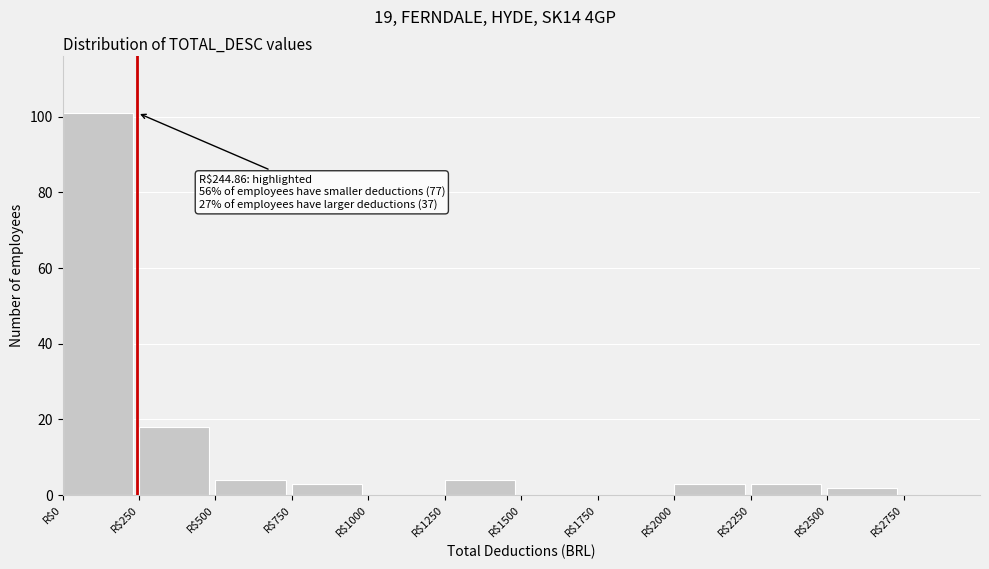

Which range on the x-axis has the tallest bar?

0 to 250